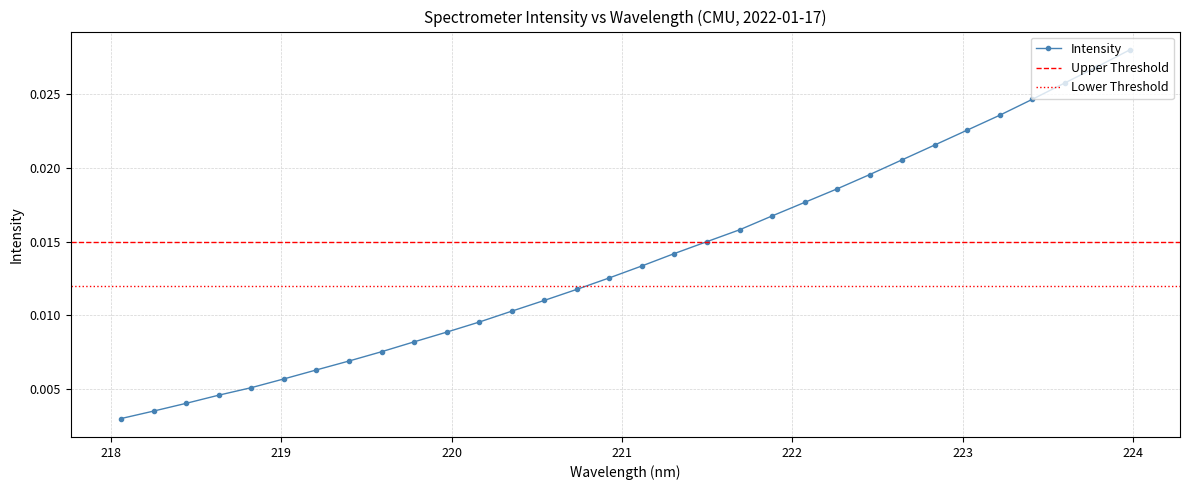

True or false: the data has more than 1 interior local peaks.

False